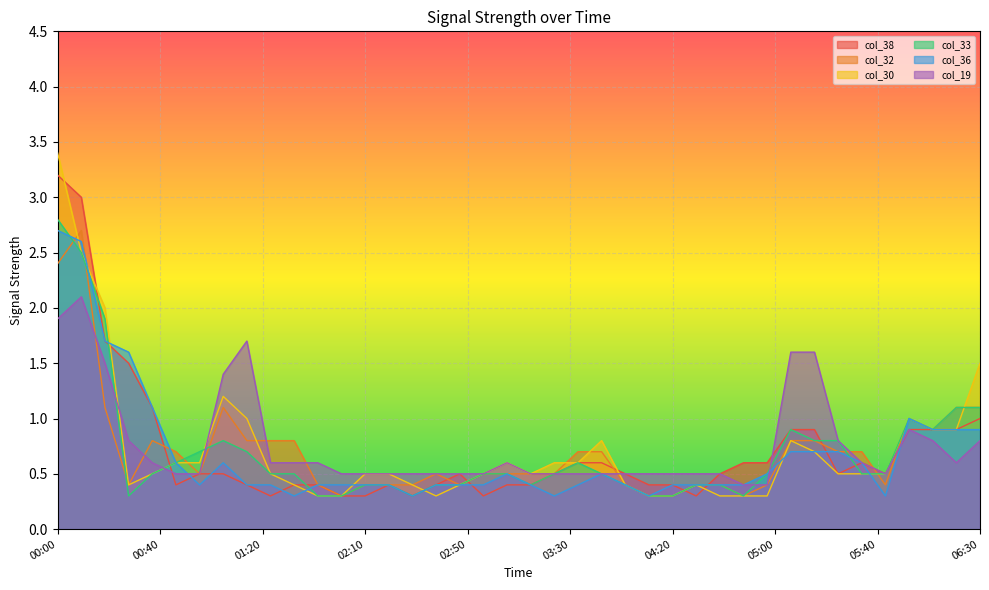

True or false: col_30 has a value of 0.3 at 04:50.

True